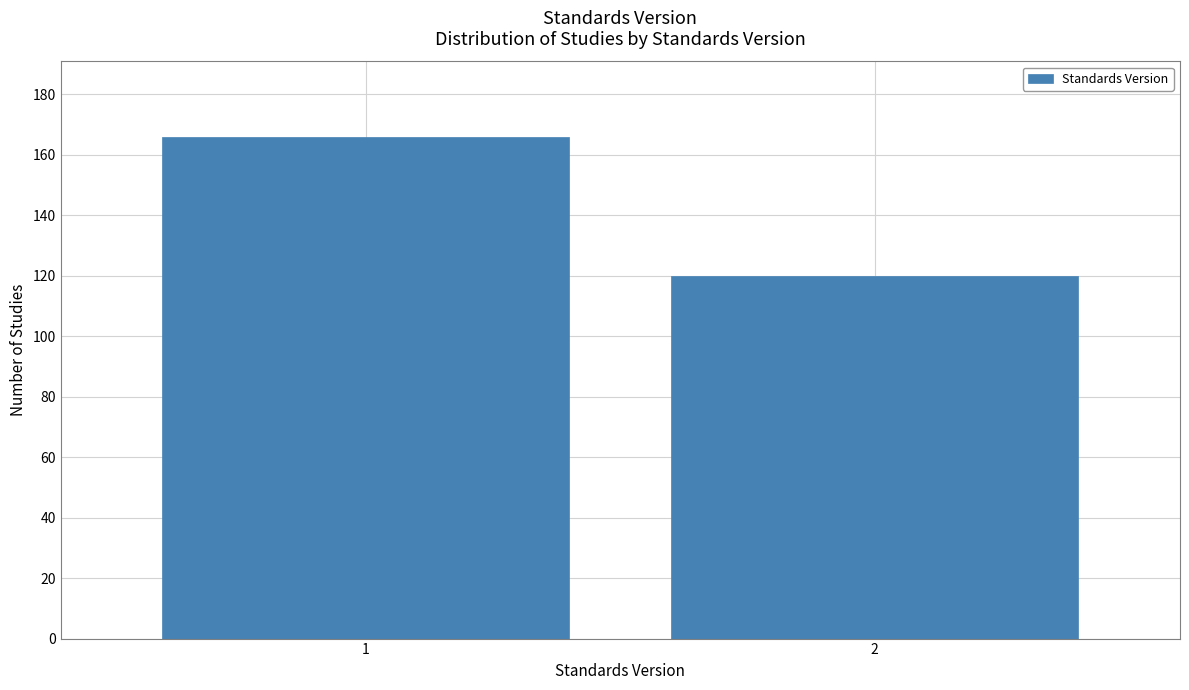

Reading left to right, list all the values displayed in this chart.

166	120